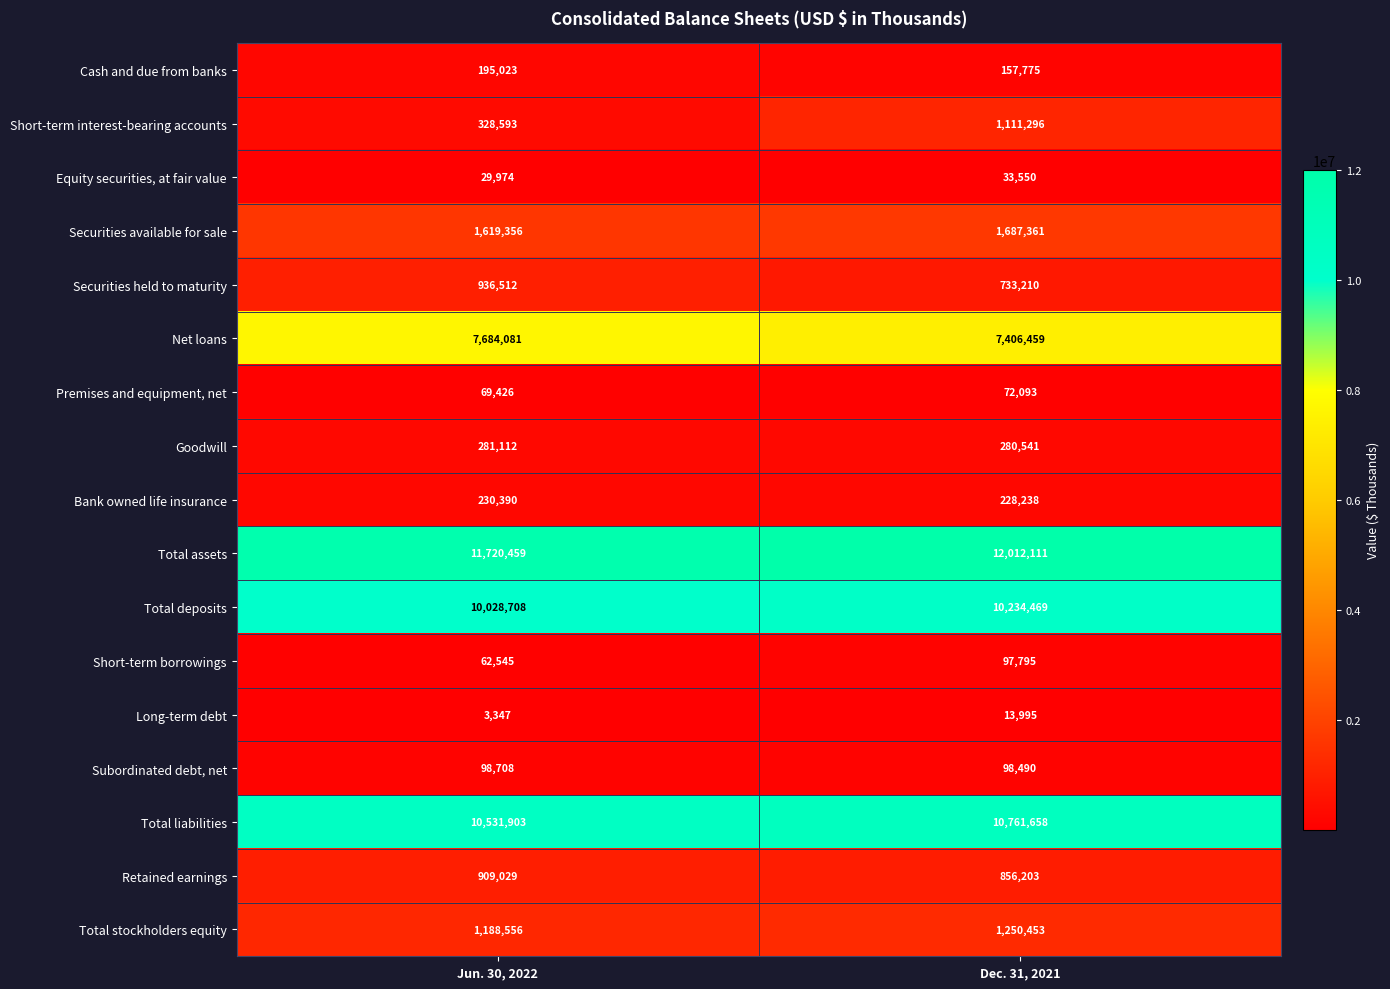

List the series in order of their peak value, highest first.

Total assets, Total liabilities, Total deposits, Net loans, Securities available for sale, Total stockholders equity, Short-term interest-bearing accounts, Securities held to maturity, Retained earnings, Goodwill, Bank owned life insurance, Cash and due from banks, Subordinated debt, net, Short-term borrowings, Premises and equipment, net, Equity securities, at fair value, Long-term debt